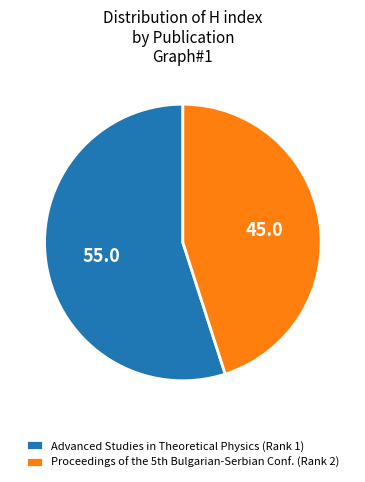

Rank the categories by value from lowest to highest.

Proceedings of the 5th Bulgarian-Serbian Conf. (Rank 2), Advanced Studies in Theoretical Physics (Rank 1)